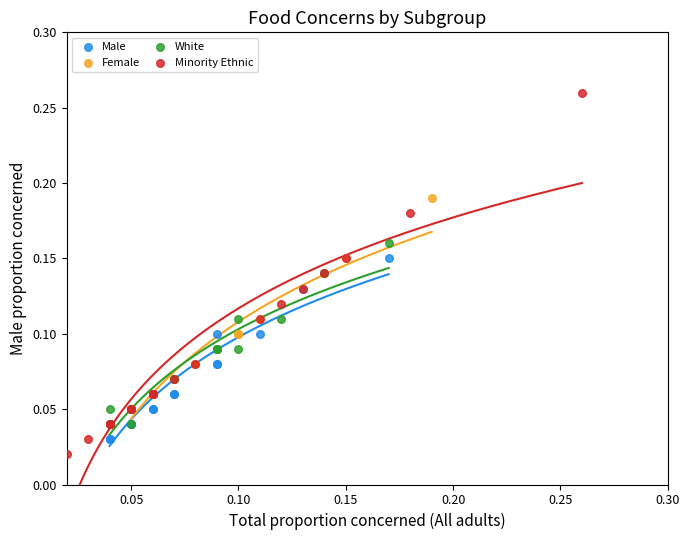

Which series contains the highest Y value?

Minority Ethnic